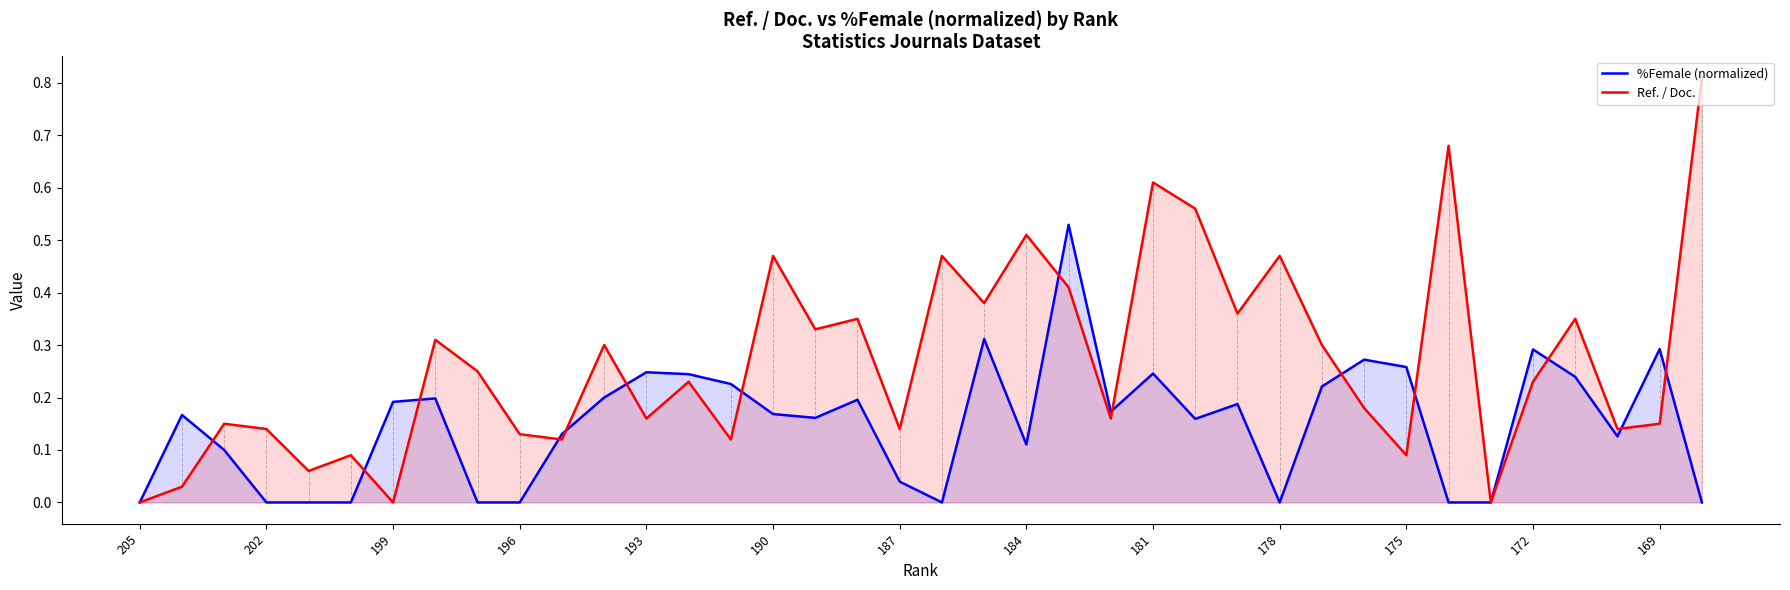

The %Female (normalized) series shows 0.4 at 172. True or false?

False